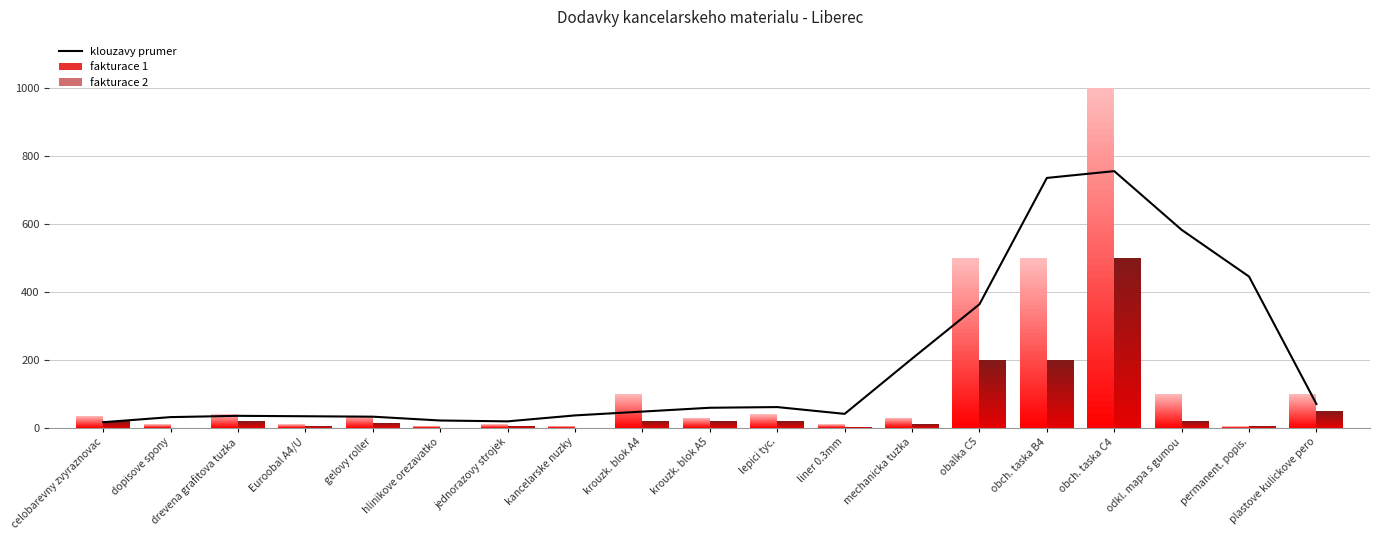

Where does the data first go above 47?

krouzk. blok A4